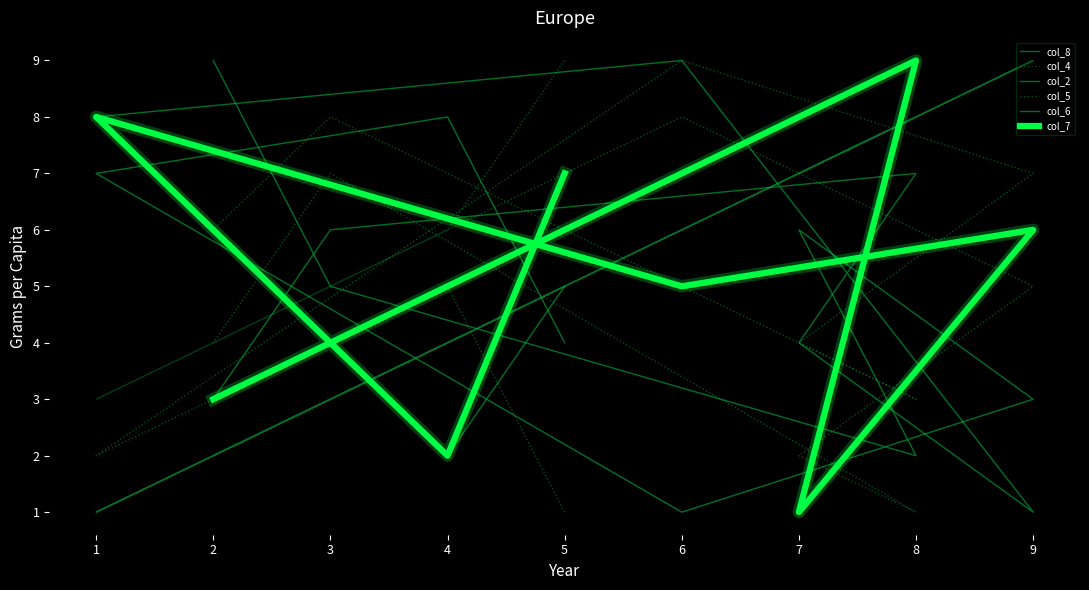

At which category does col_8 reach its first local peak?

6